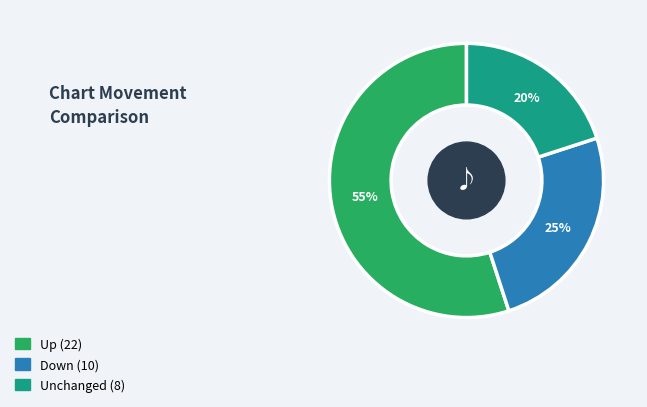

To the nearest percent, what is the average slice percentage?

33%